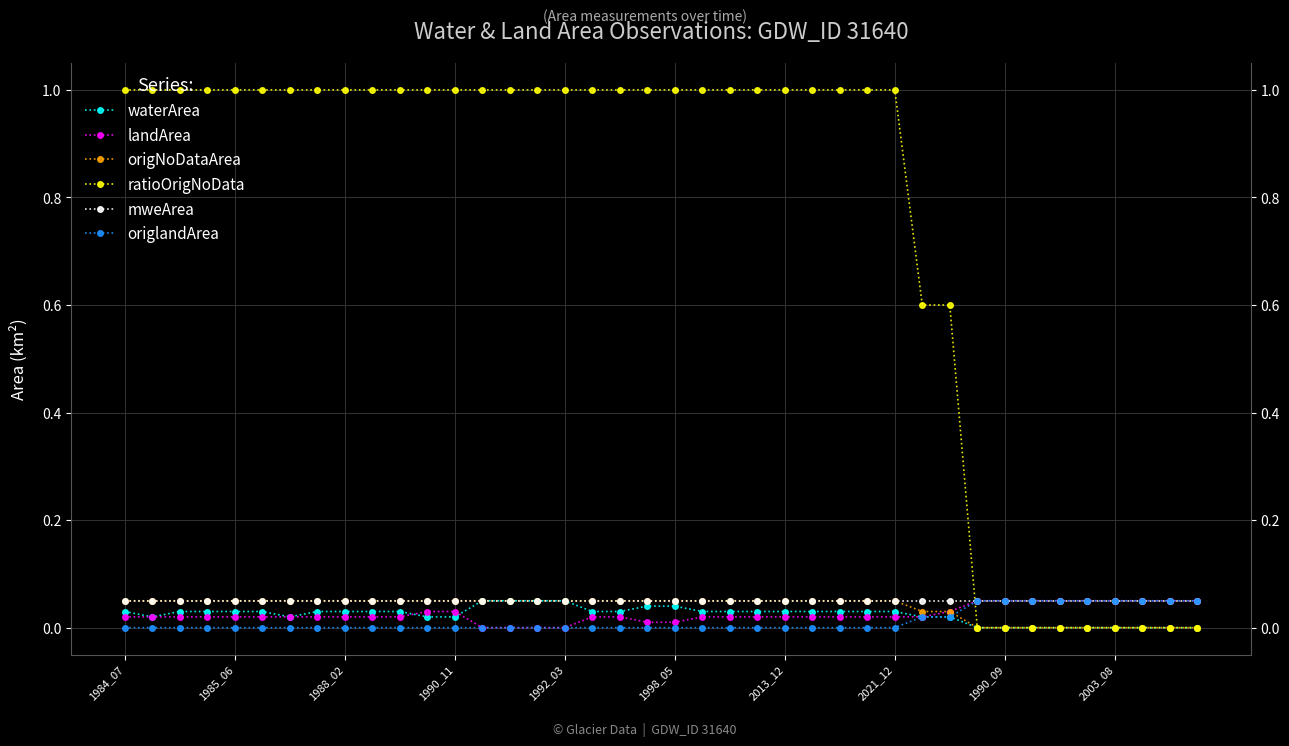

The value of landArea at 1985_06 is 0.0. True or false?

True